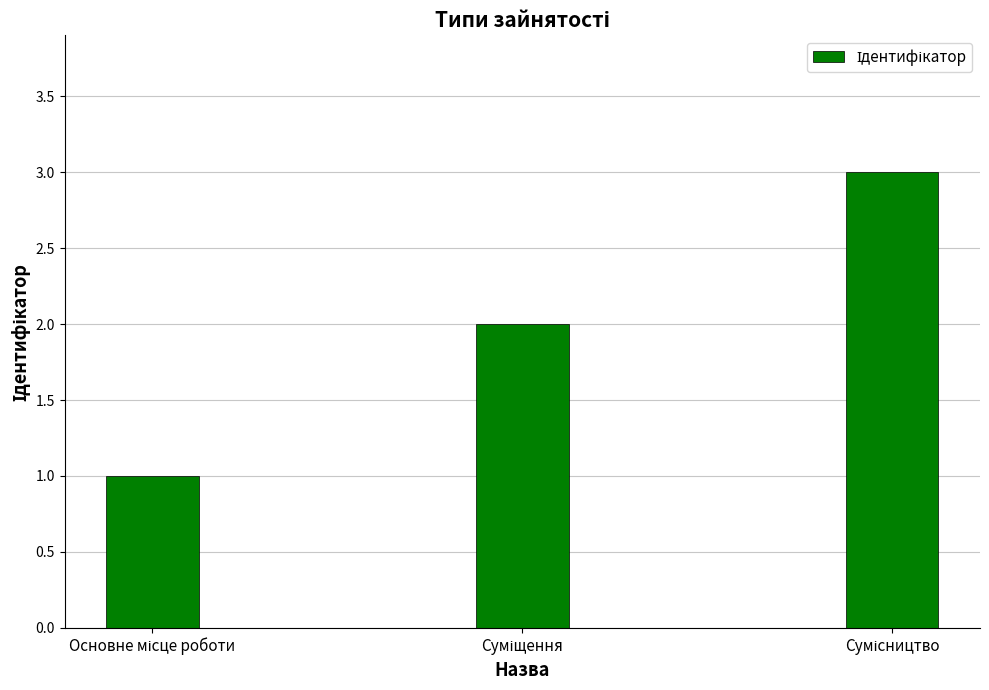

What is the maximum value shown in the chart?

3